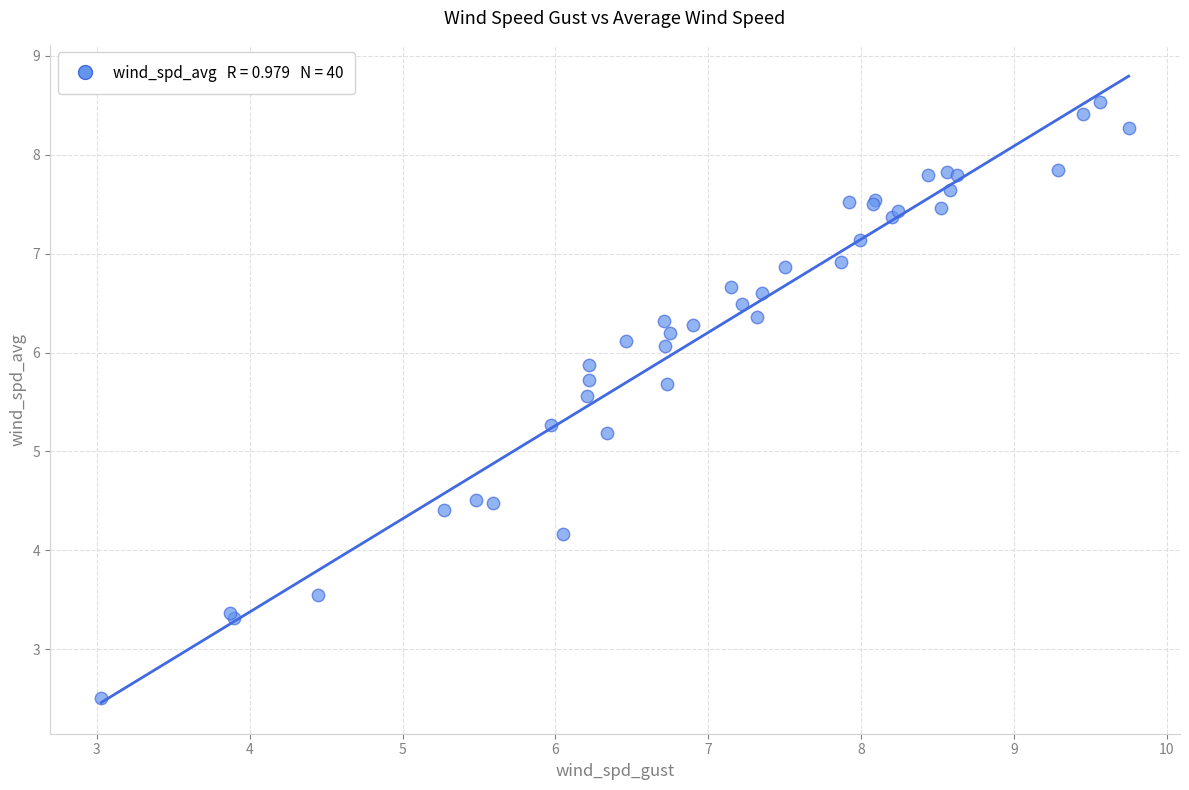

What Y value in the scatter plot is closest to 5?

5.2